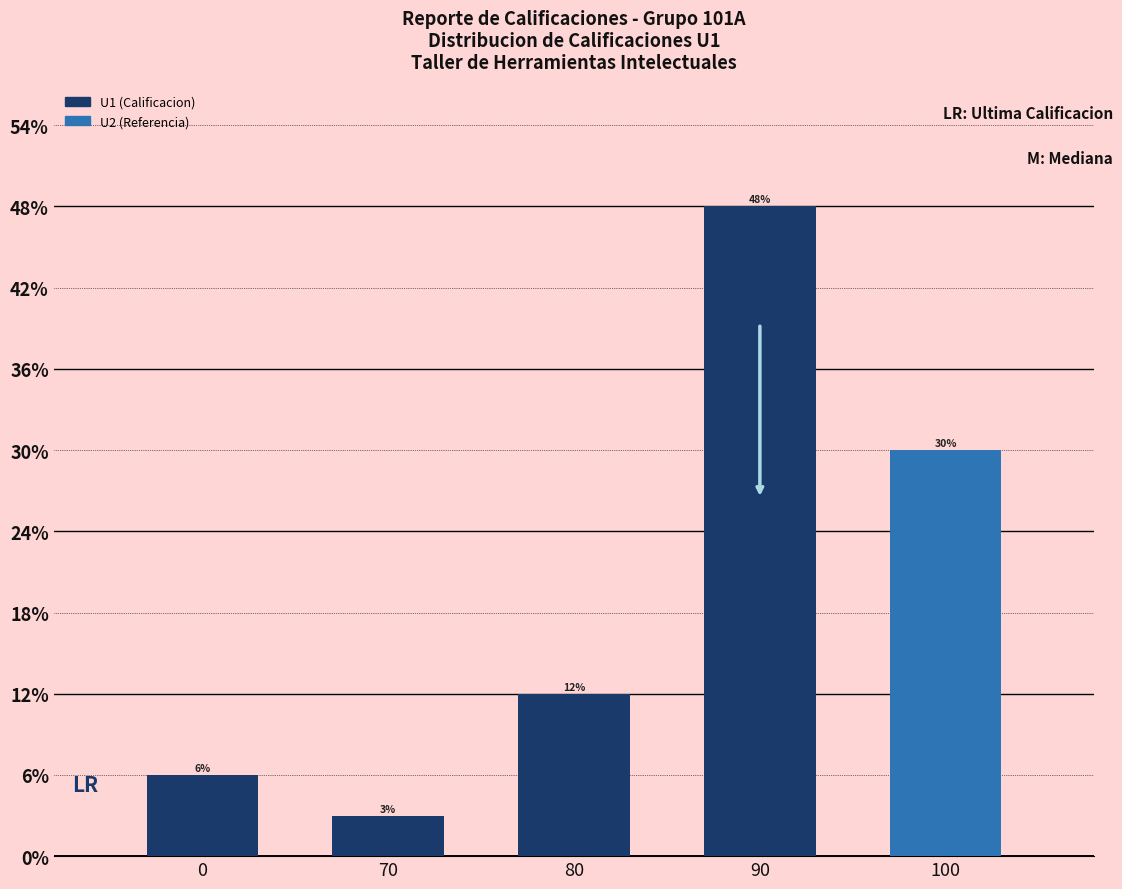

Does the chart contain any negative values?

No